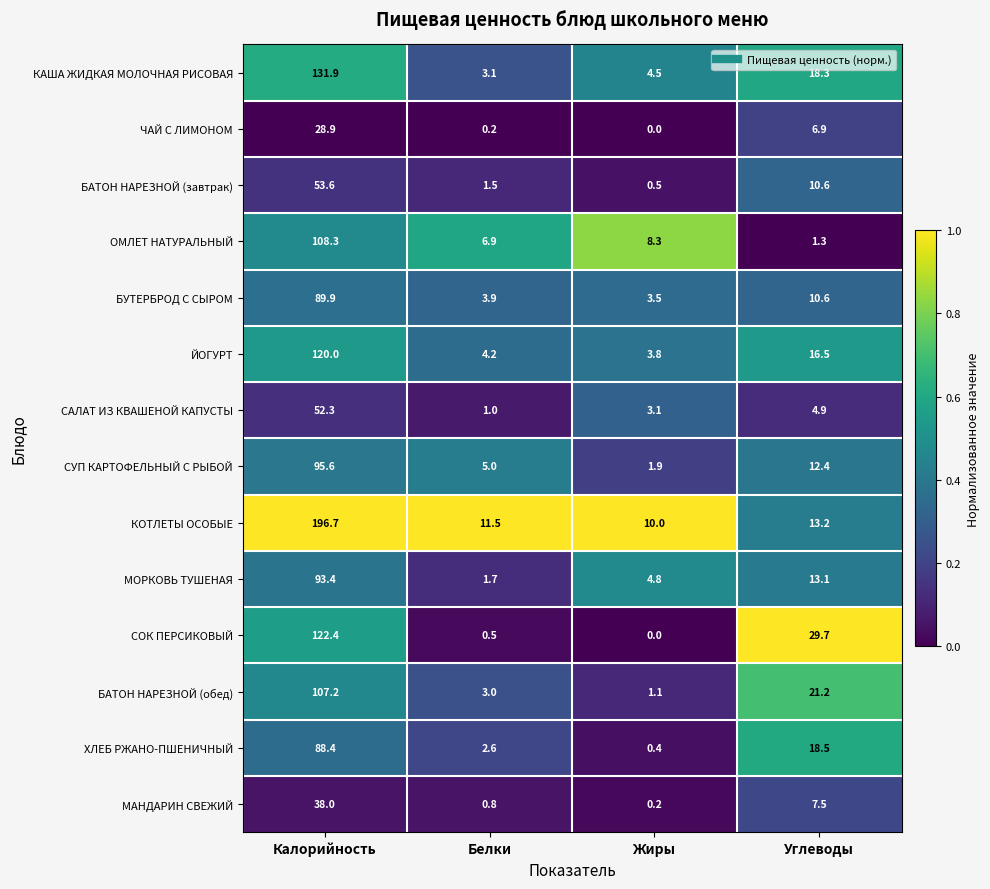

At which label does САЛАТ ИЗ КВАШЕНОЙ КАПУСТЫ first exceed 4?

Калорийность